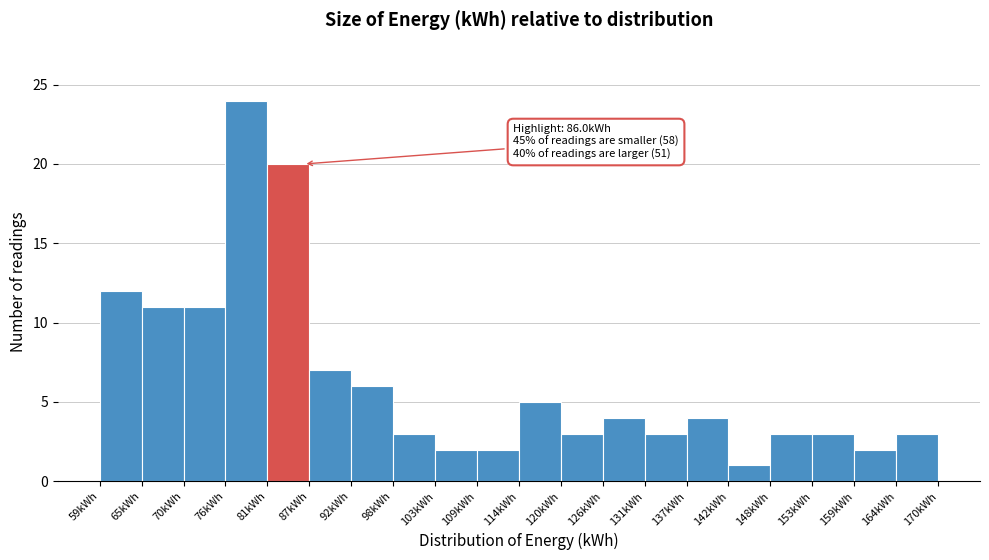

Which range on the x-axis has the tallest bar?

76 to 81